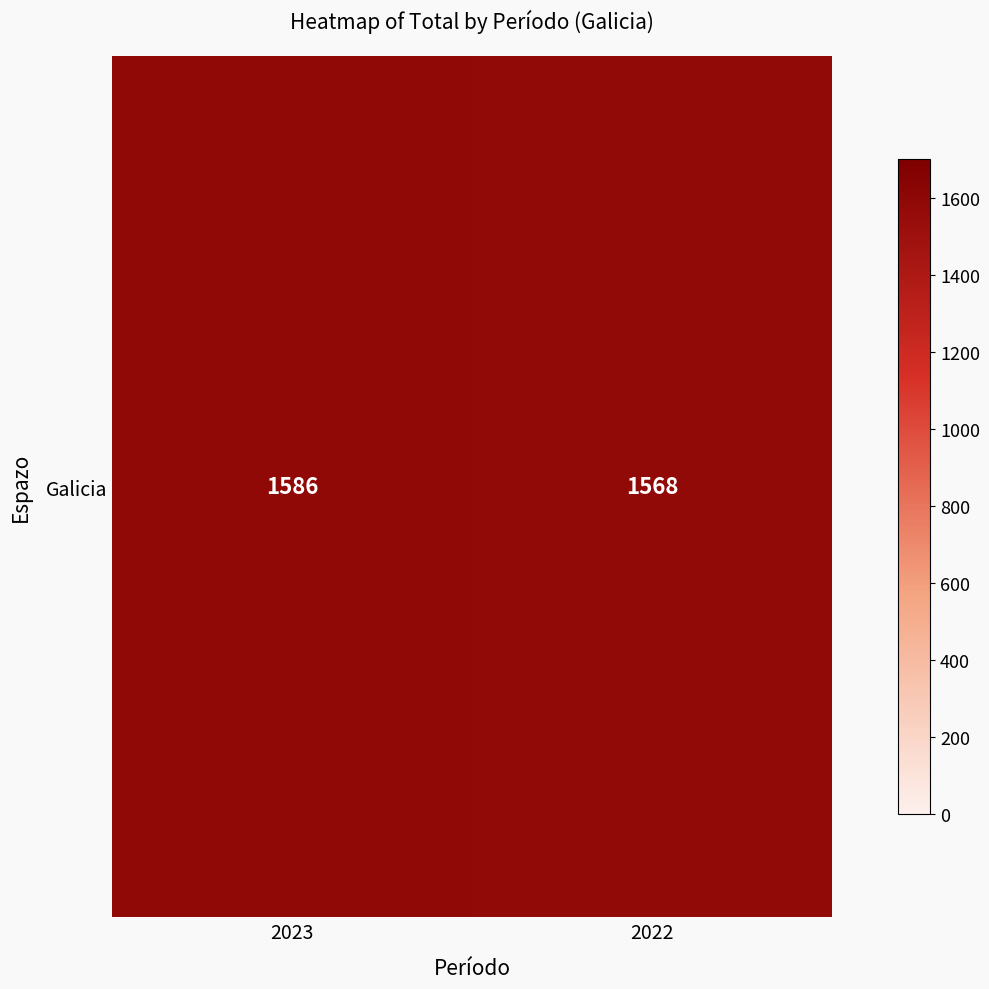

Rank the categories by value from lowest to highest.

2022, 2023